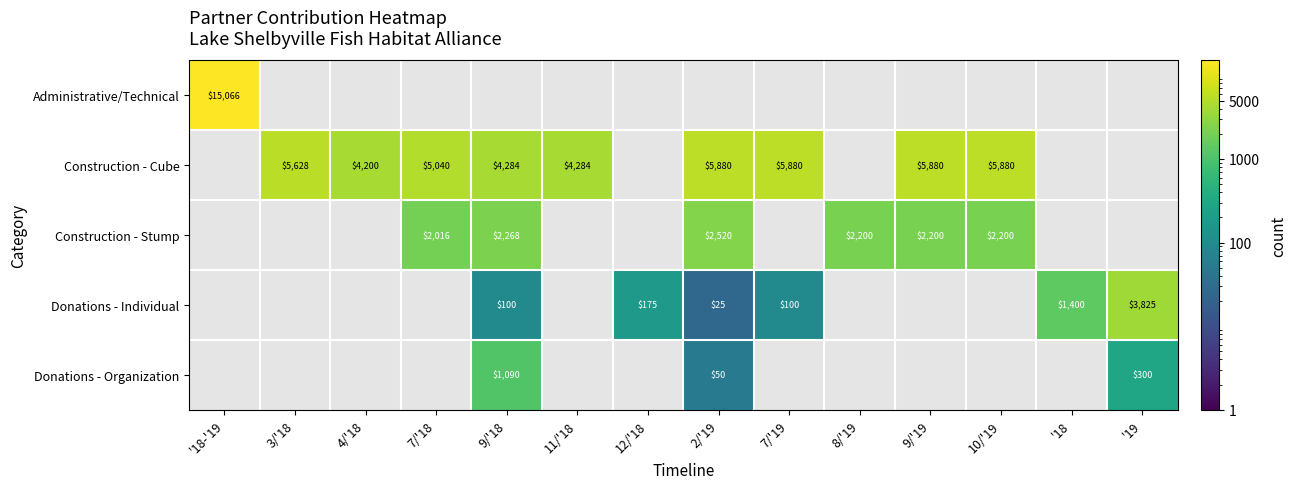

The value of Donations - Individual at 2/'19 is 40. True or false?

False